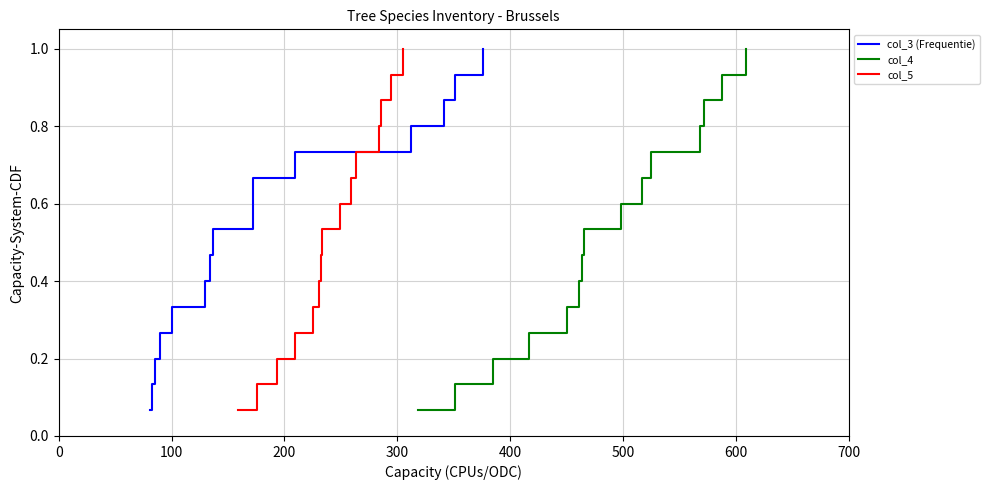

What is the maximum value for col_4?

1.0